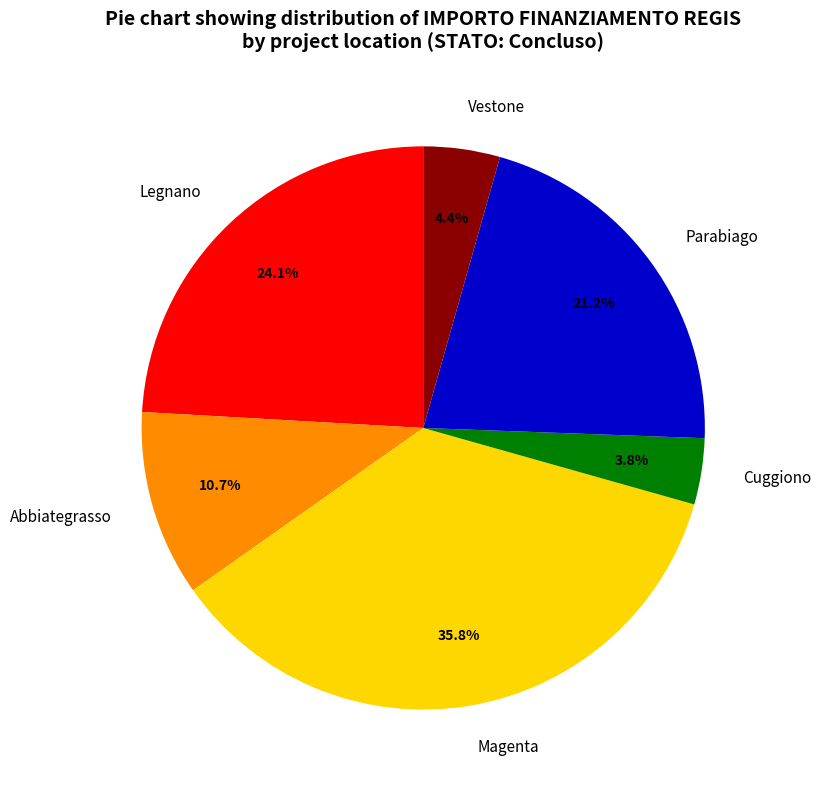

Which category has the smallest portion of the pie?

Cuggiono